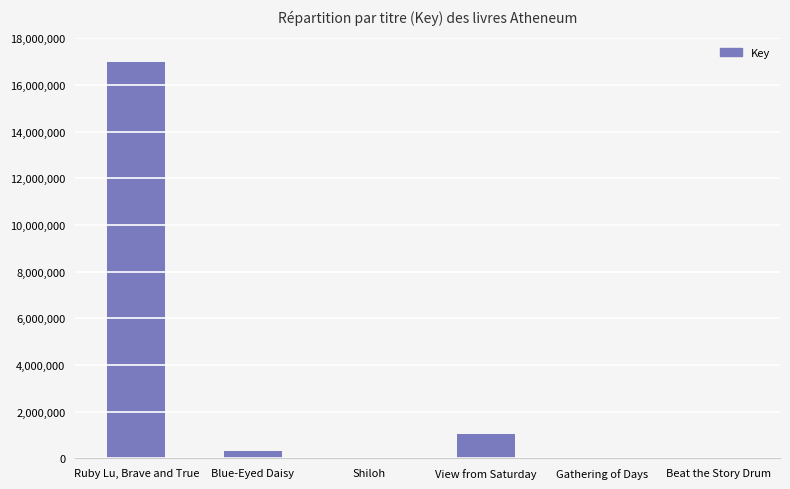

What value does the data have at Blue-Eyed Daisy?

317694